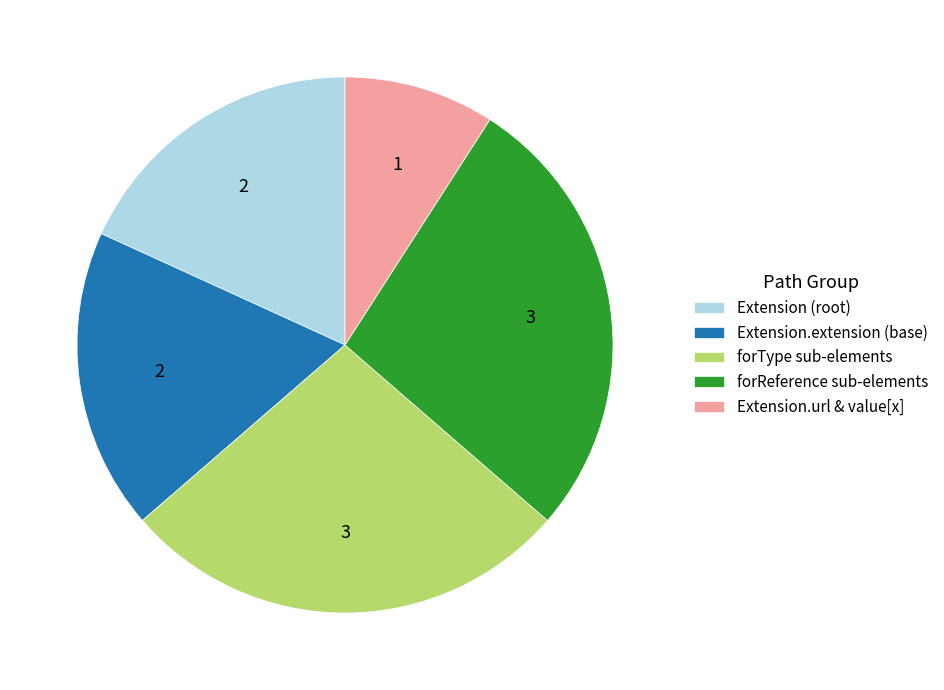

Is there a majority slice in this chart?

No